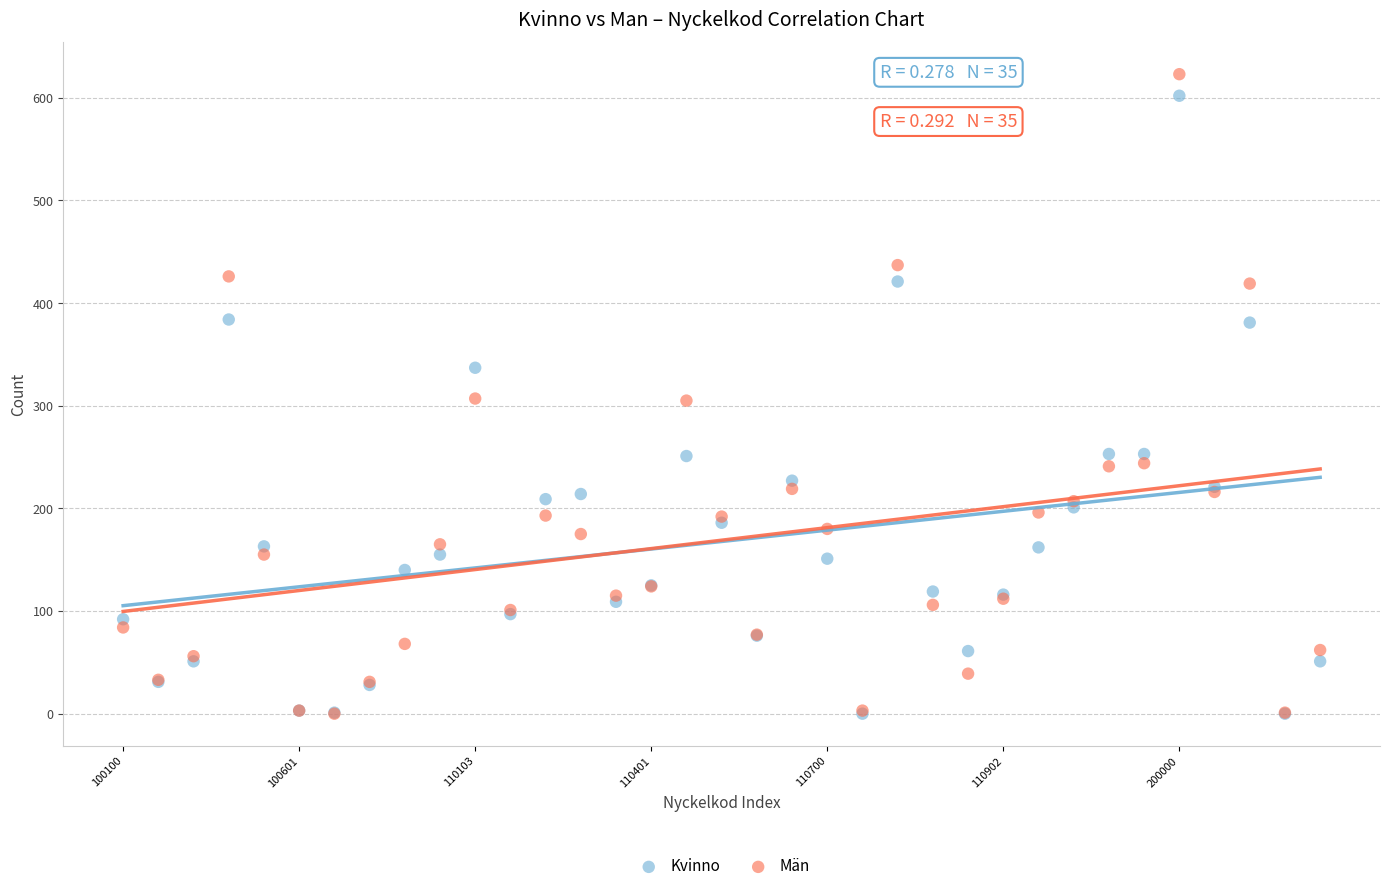

Which series has the widest spread of Y values?

Män